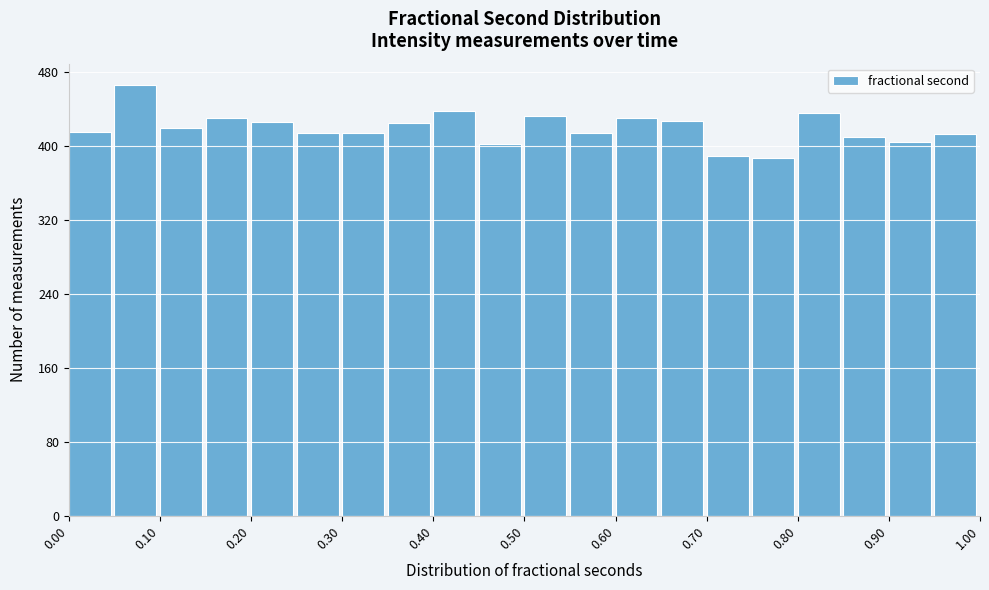

Over which range of the x-axis is the bar tallest?

0.05 to 0.10